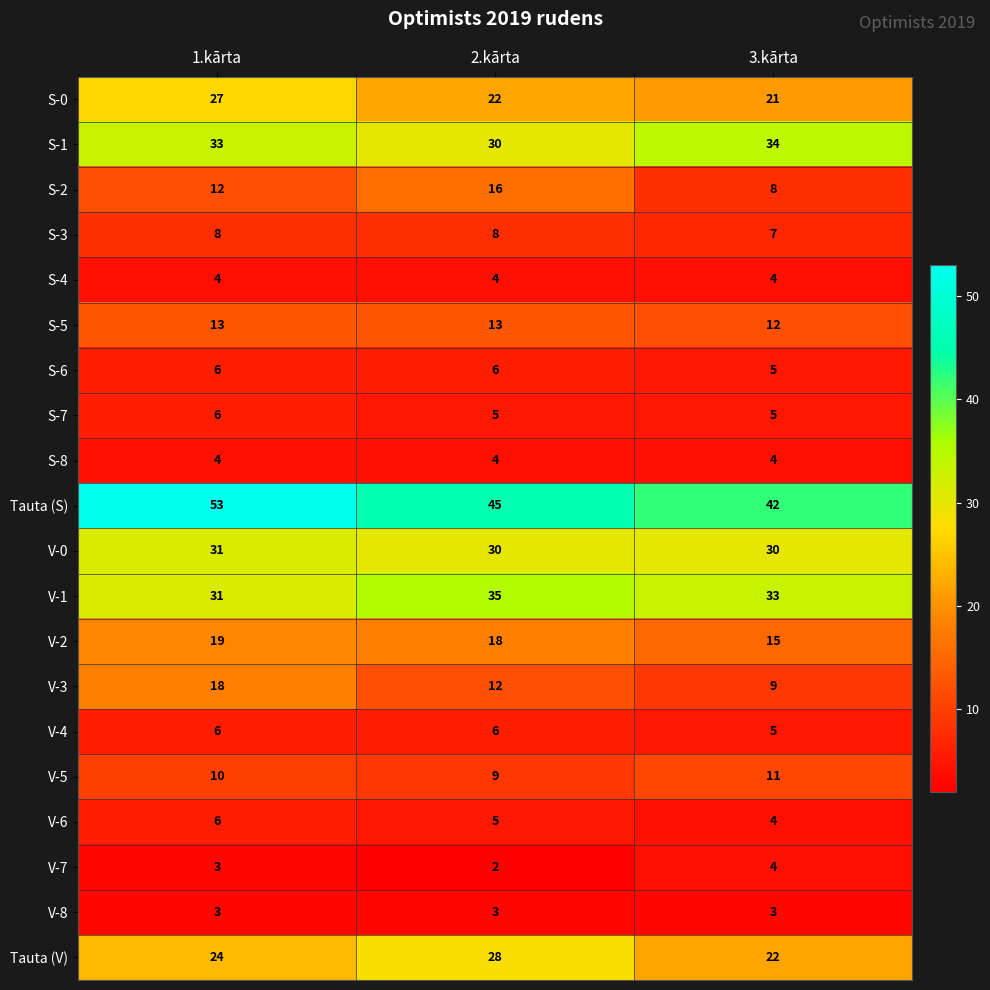

Rank the categories by S-1 value from highest to lowest.

3.kārta, 1.kārta, 2.kārta